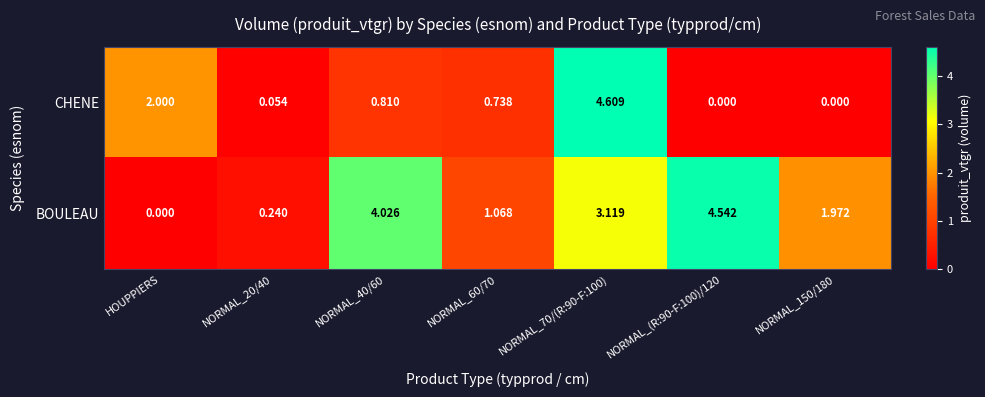

Count the number of data series in this chart.

2